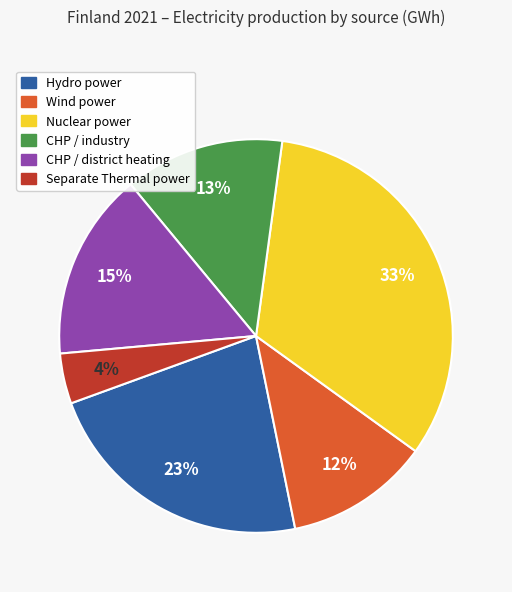

Combined, do CHP / district heating and Separate Thermal power account for over 50%?

No